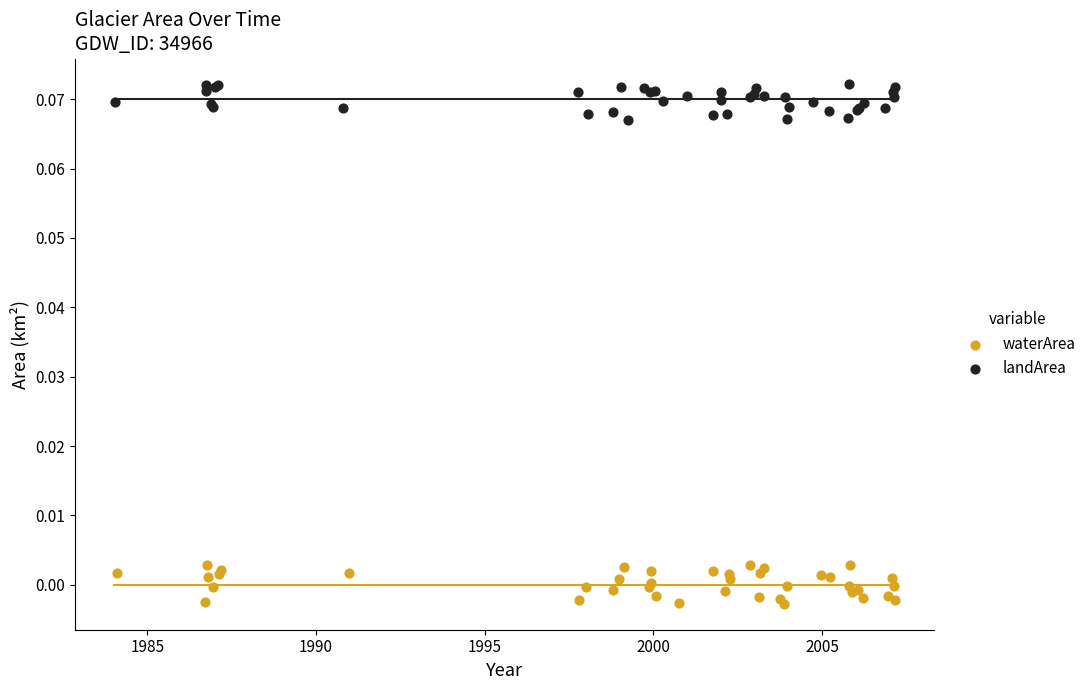

Which series contains the lowest Y value?

waterArea